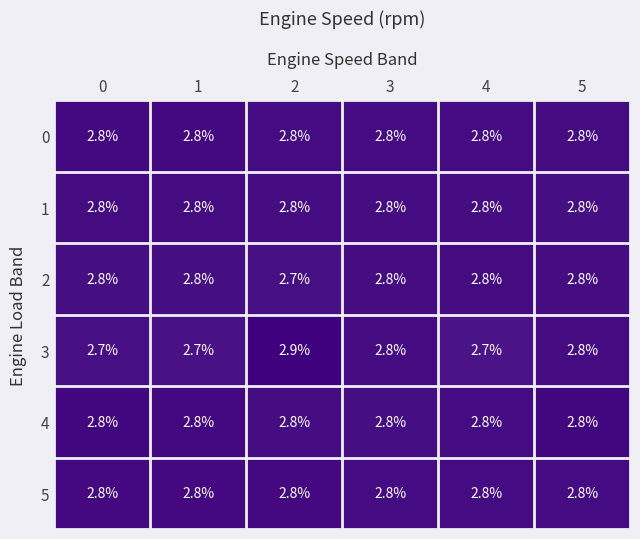

What is the greatest value displayed?

2.9